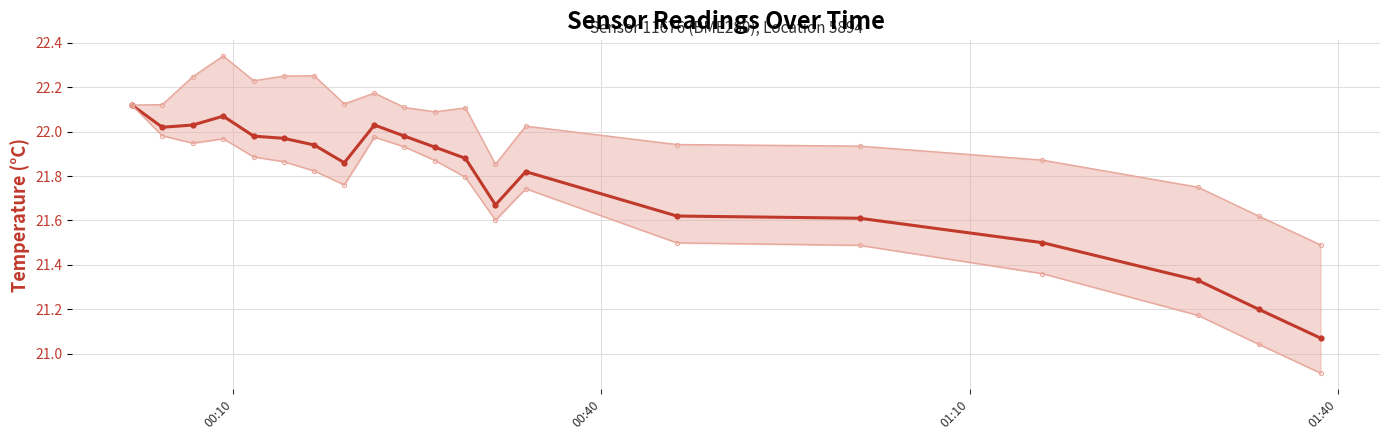

What is the sum of all humidity_upper values?

440.7